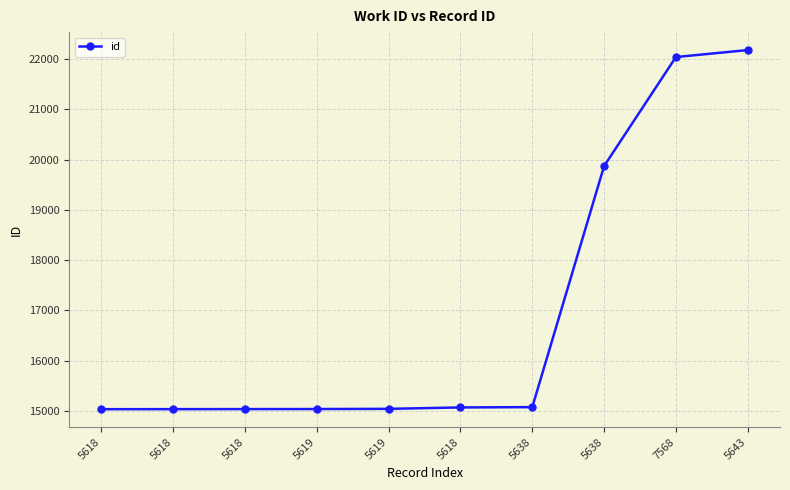

What is the change in value from 5619 to 7568?

+7004